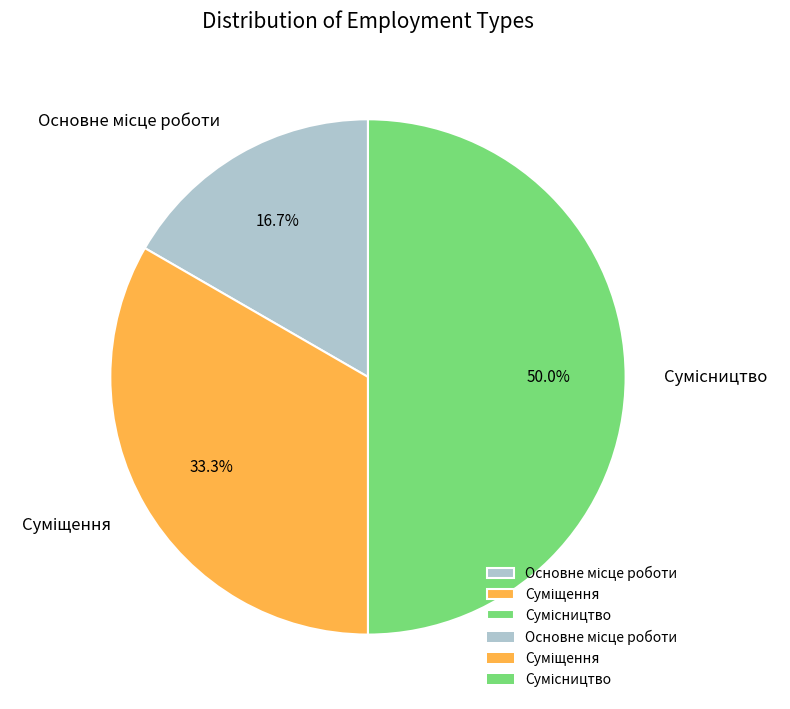

To the nearest percent, what portion does Сумісництво represent?

50%